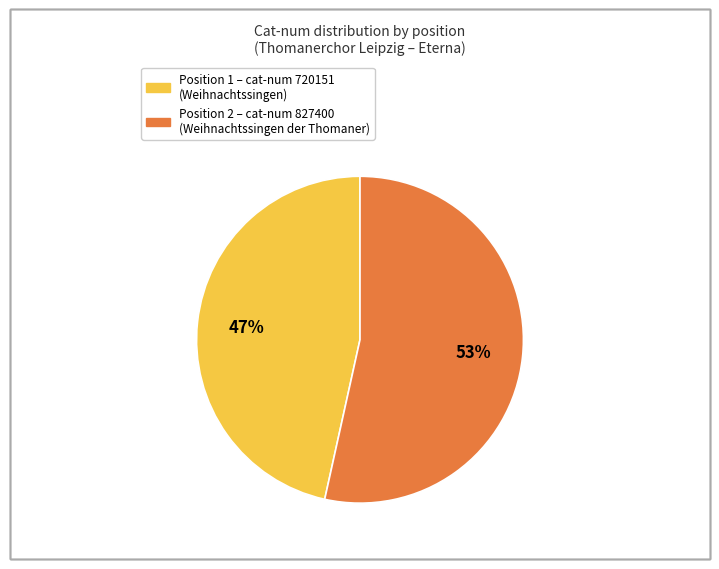

Is there a majority slice in this chart?

Yes